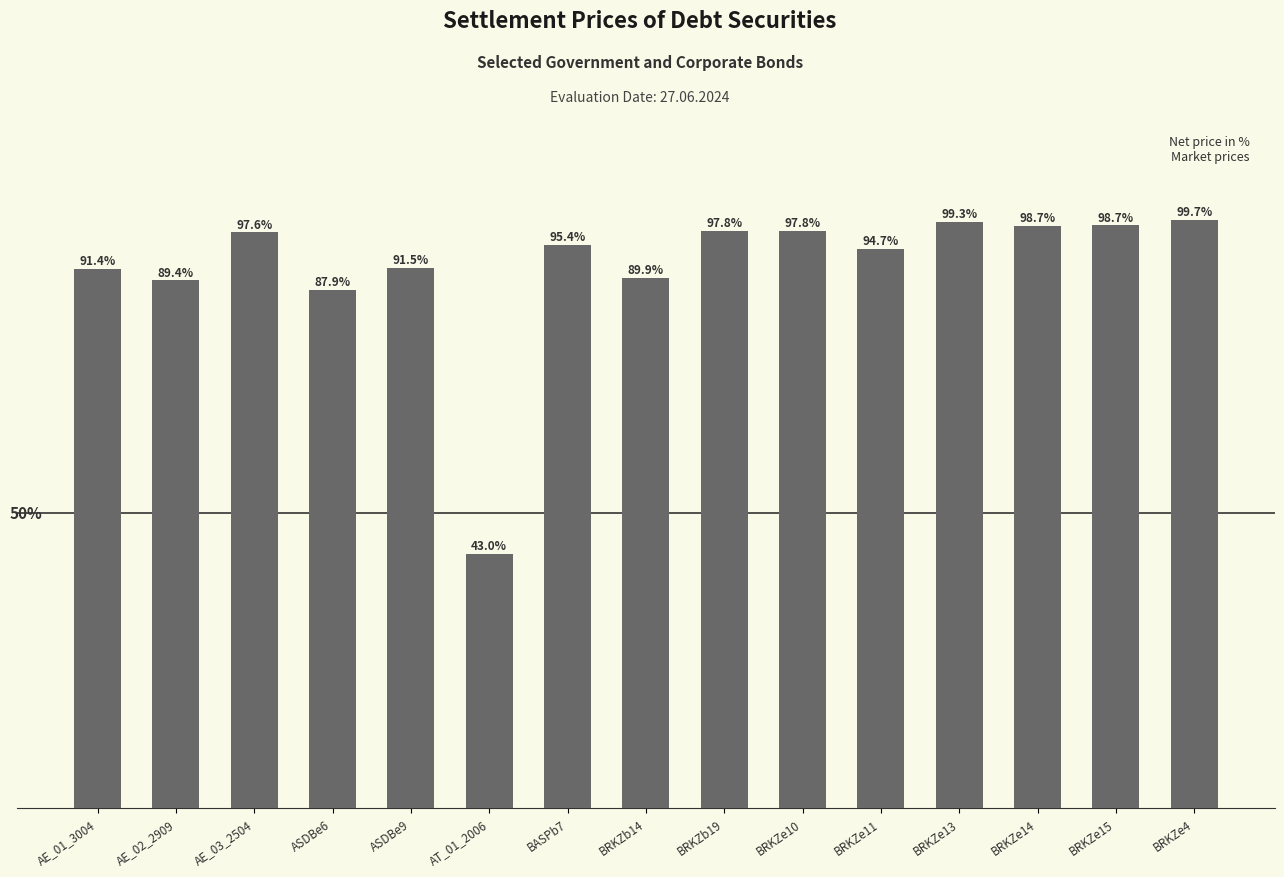

Does the chart contain stacked bars?

No